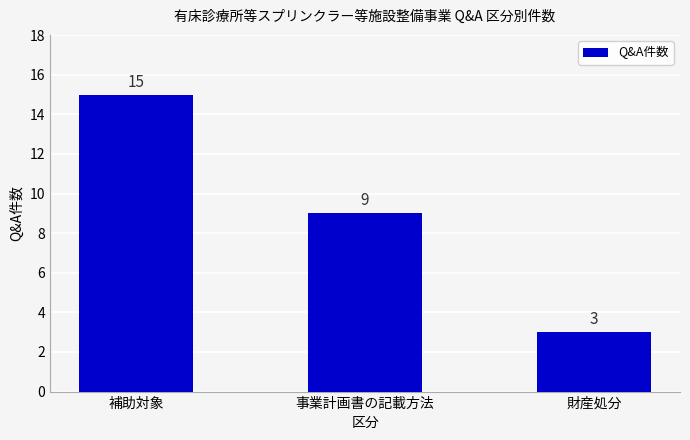

Which label corresponds to the smallest value in the chart?

財産処分